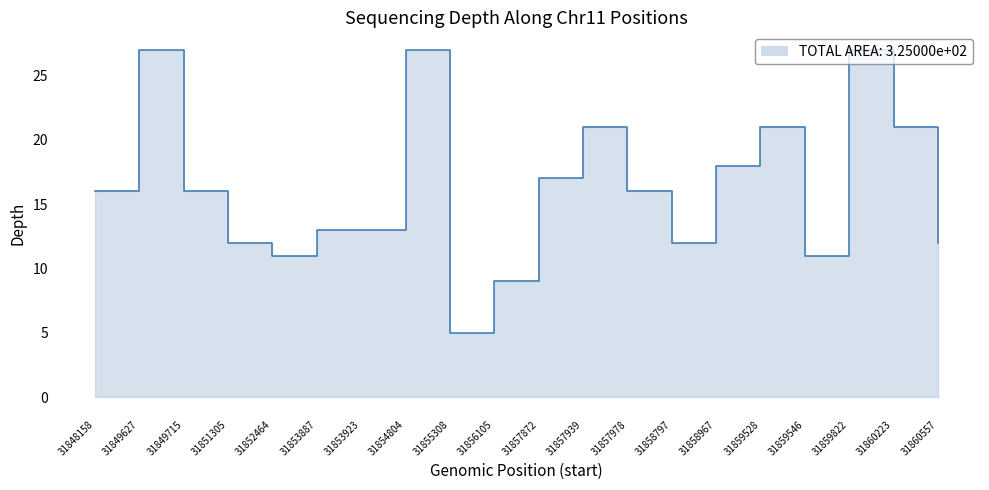

Reading right to left, list all the values displayed in this chart.

31860557=12	31860223=21	31859822=27	31859546=11	31859528=21	31858967=18	31858797=12	31857978=16	31857939=21	31857872=17	31856105=9	31855308=5	31854804=27	31853923=13	31853887=13	31852464=11	31851305=12	31849715=16	31849627=27	31848158=16